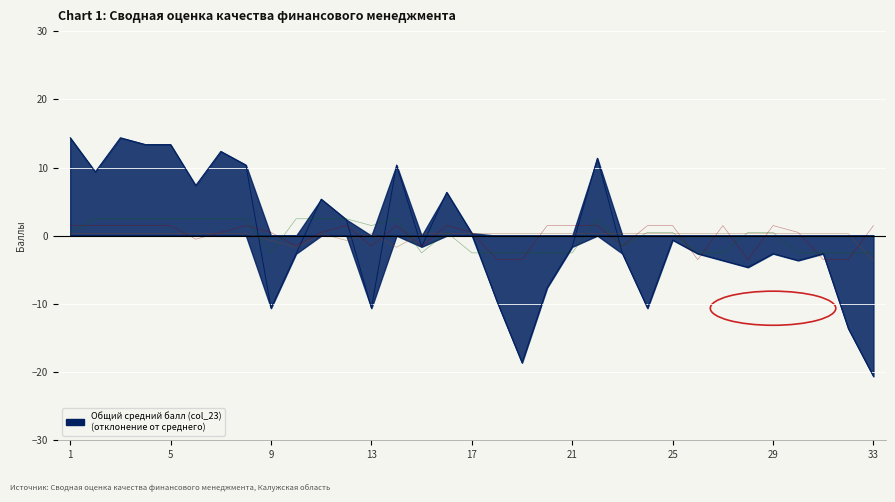

Which has a higher value, 28 or 20?

28